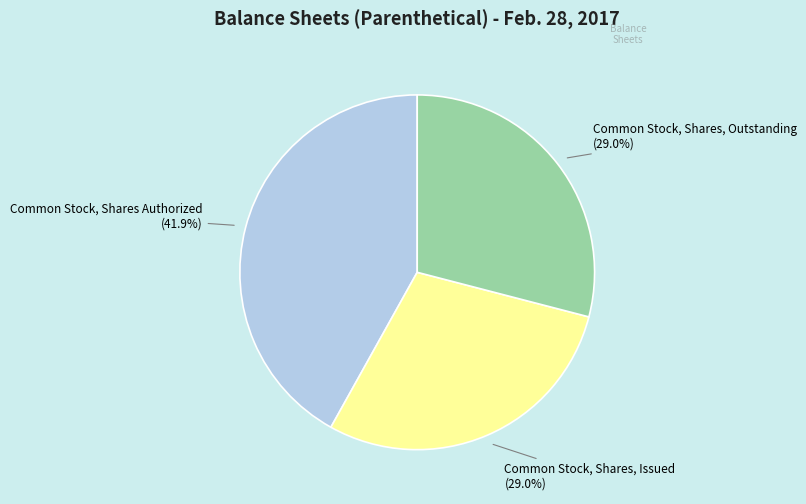

To the nearest percent, what portion does Common Stock, Shares Authorized represent?

42%